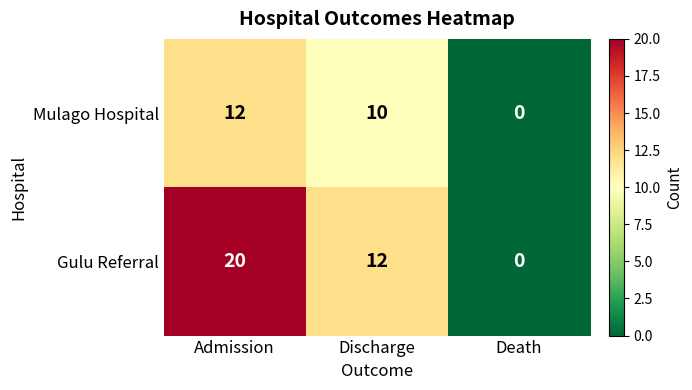

List the series in order of their peak value, highest first.

Gulu Referral, Mulago Hospital